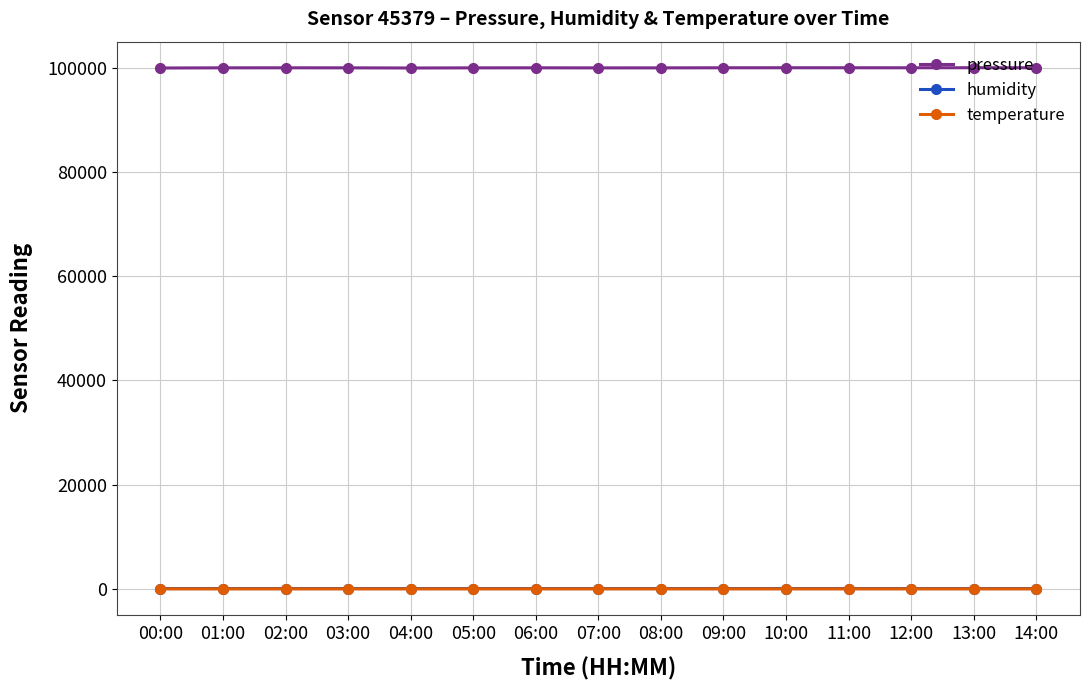

True or false: humidity has a value of 67.1 at 03:00.

True